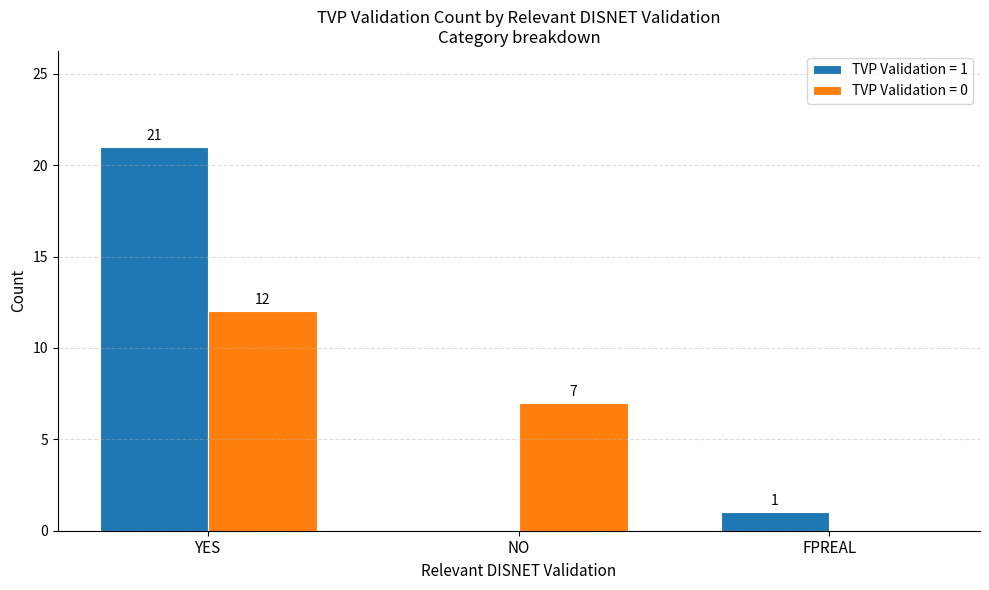

The TVP Validation = 1 series shows 10 at YES. True or false?

False